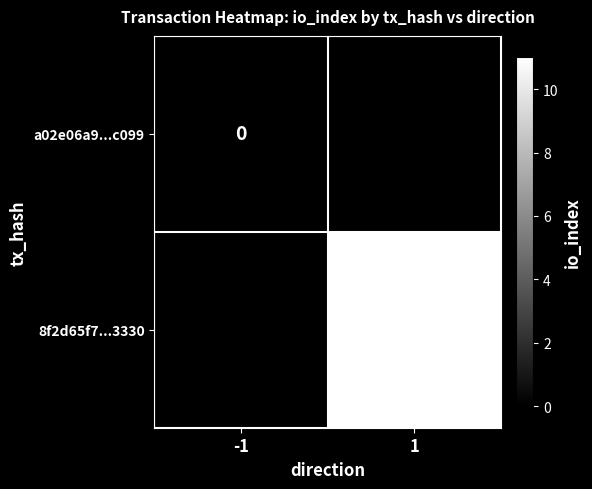

True or false: 8f2d65f7...3330 has a value of 11 at 1.

True